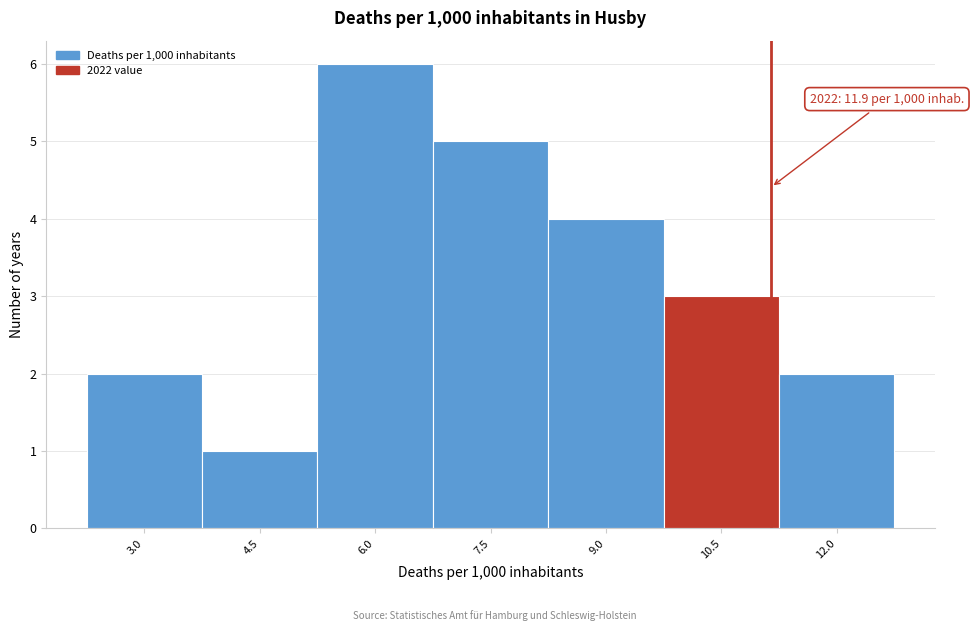

Reading right to left, what are all the values shown in this chart?

2	3	4	5	6	1	2